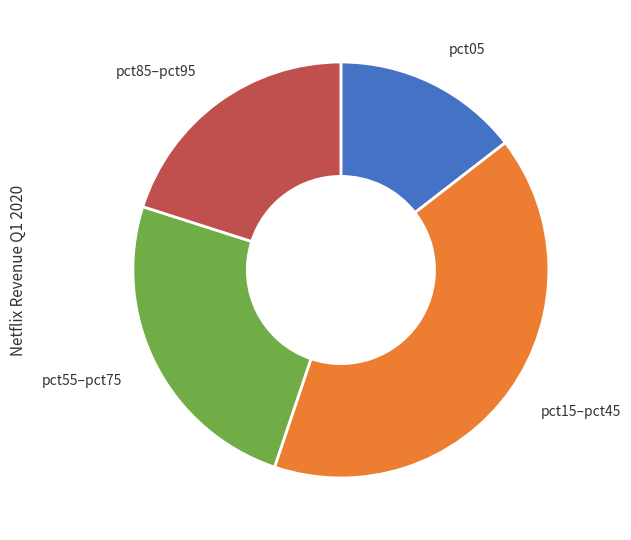

Combined, do pct55–pct75 and pct15–pct45 account for over 50%?

Yes